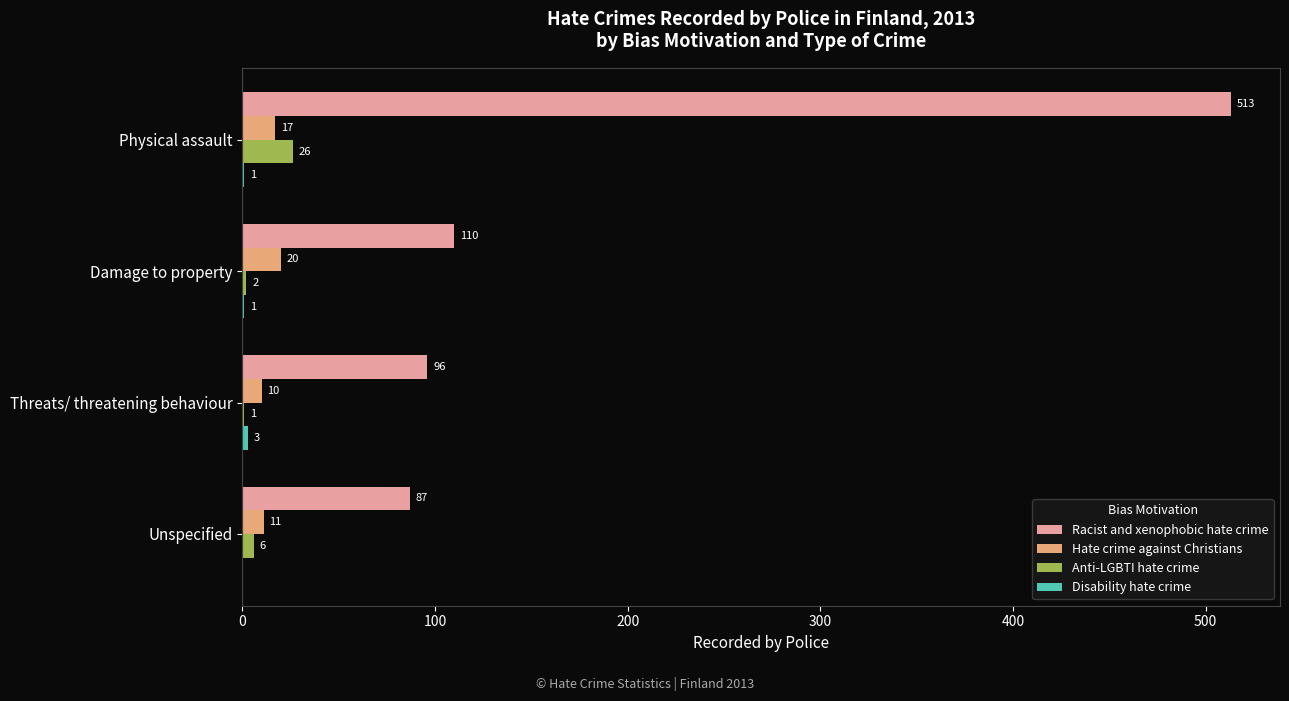

Which label corresponds to the largest value in the chart?

Physical assault